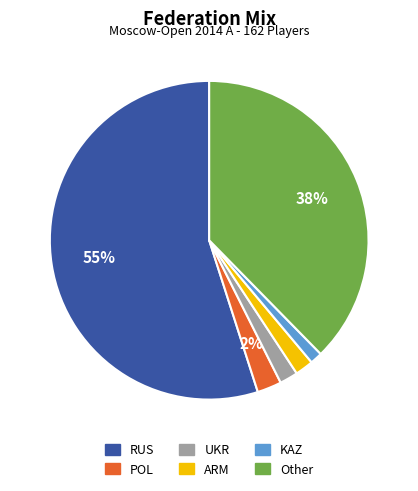

Is the sum of Other and ARM greater than half?

No